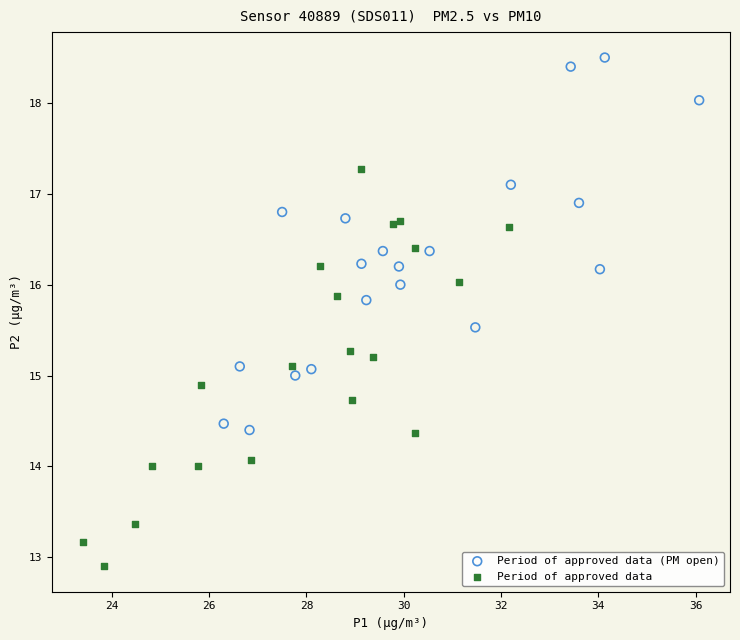

Which series has the widest spread of Y values?

Period of approved data